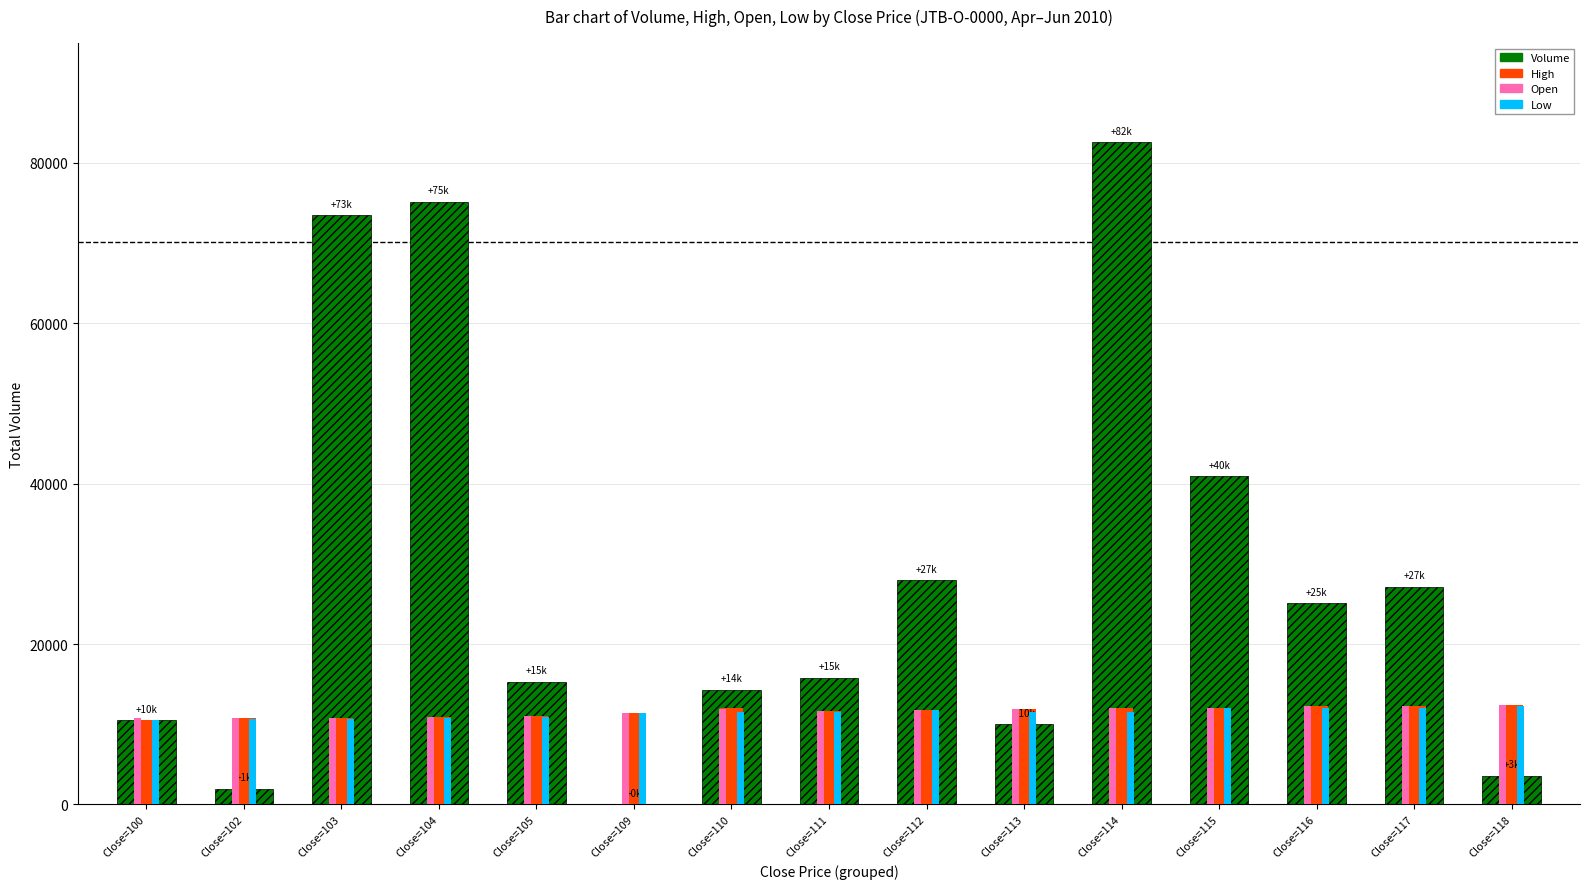

What is the greatest value displayed?

82563.0